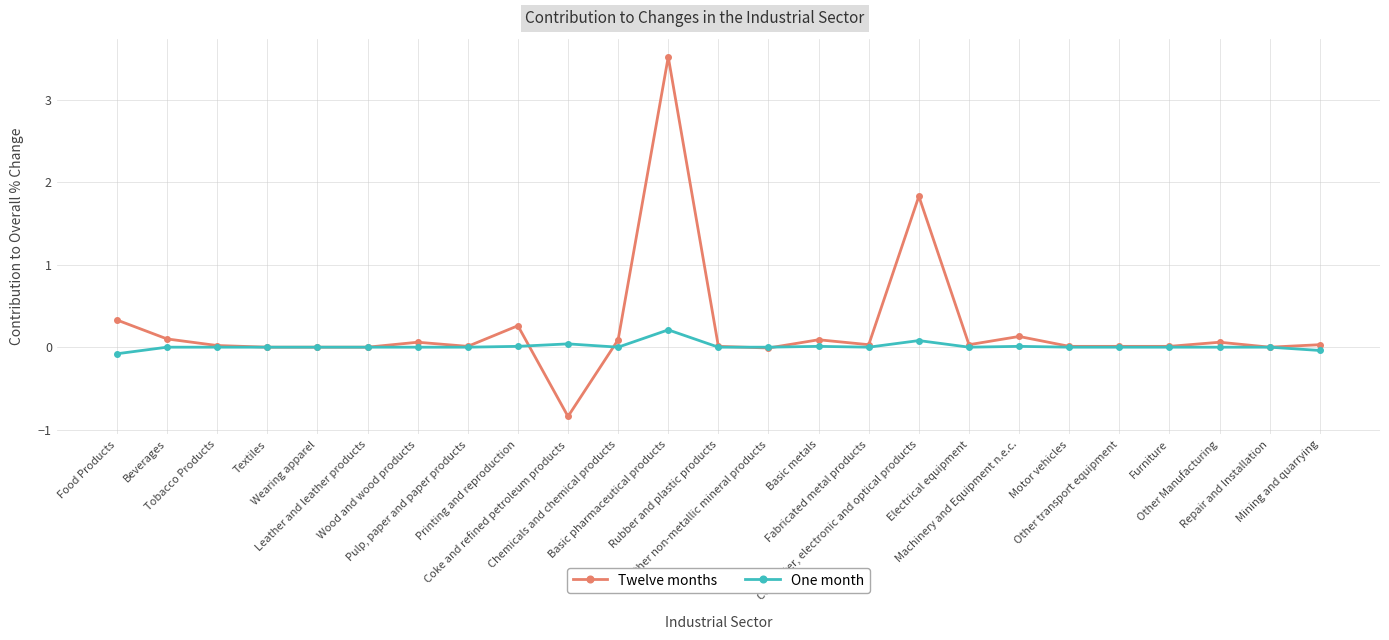

True or false: Twelve months has more than 1 points higher than both neighbors.

True